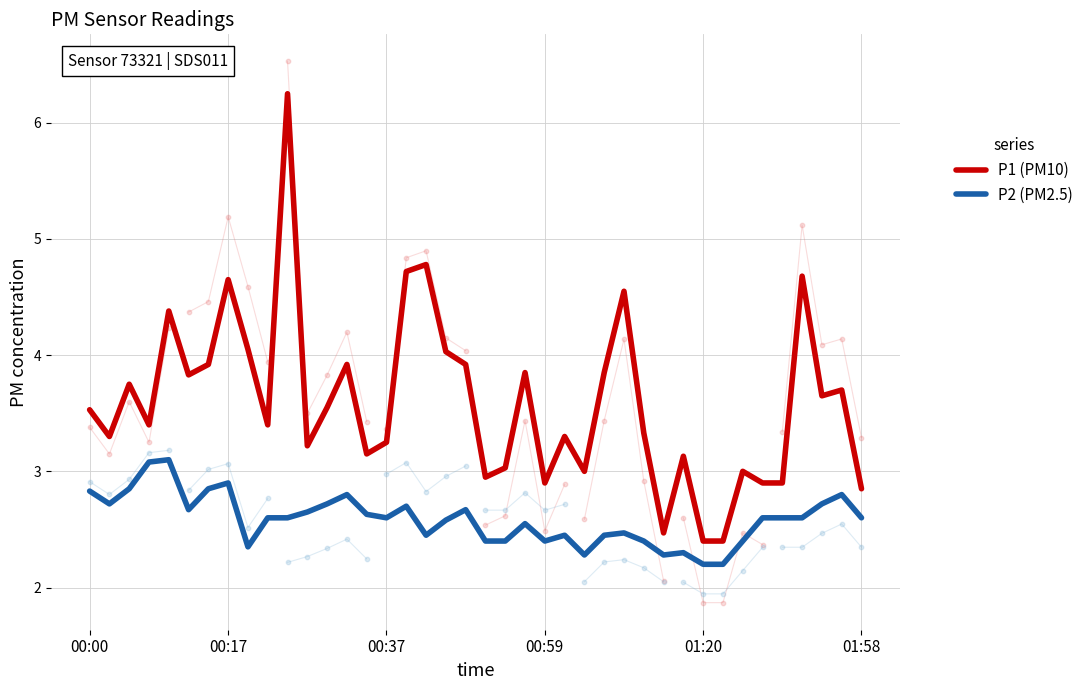

Which series has the widest spread of Y values?

P1 (PM10)